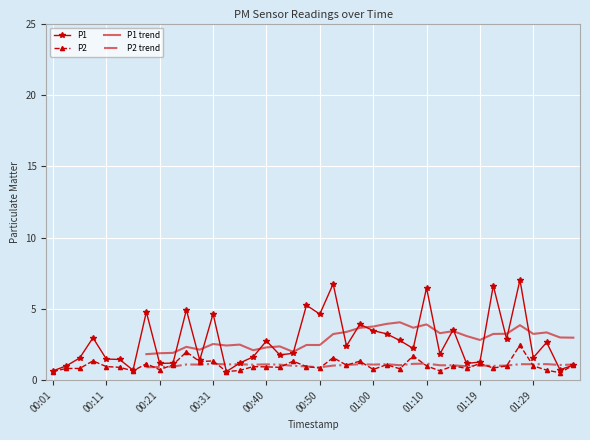

How many data points does each series have?

40